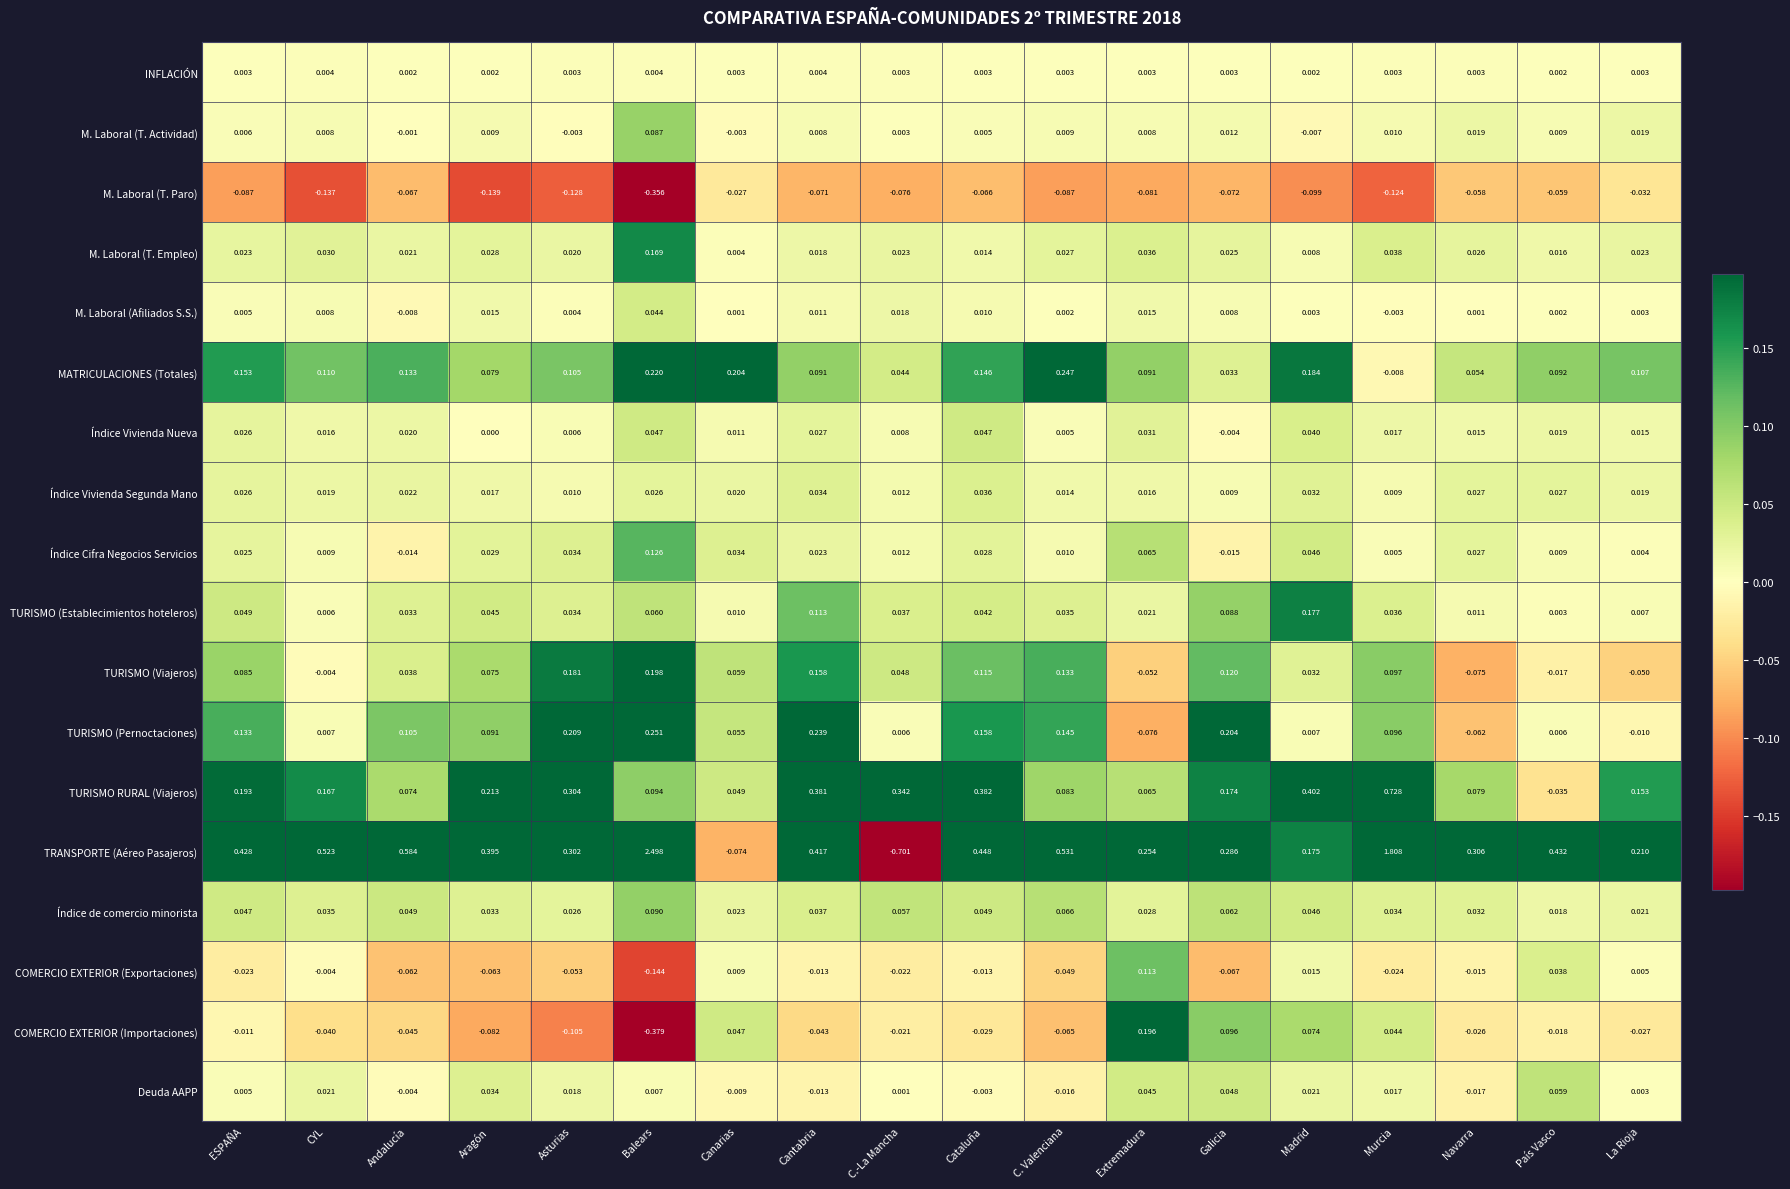

Which has a higher value, Madrid or Asturias?

Asturias